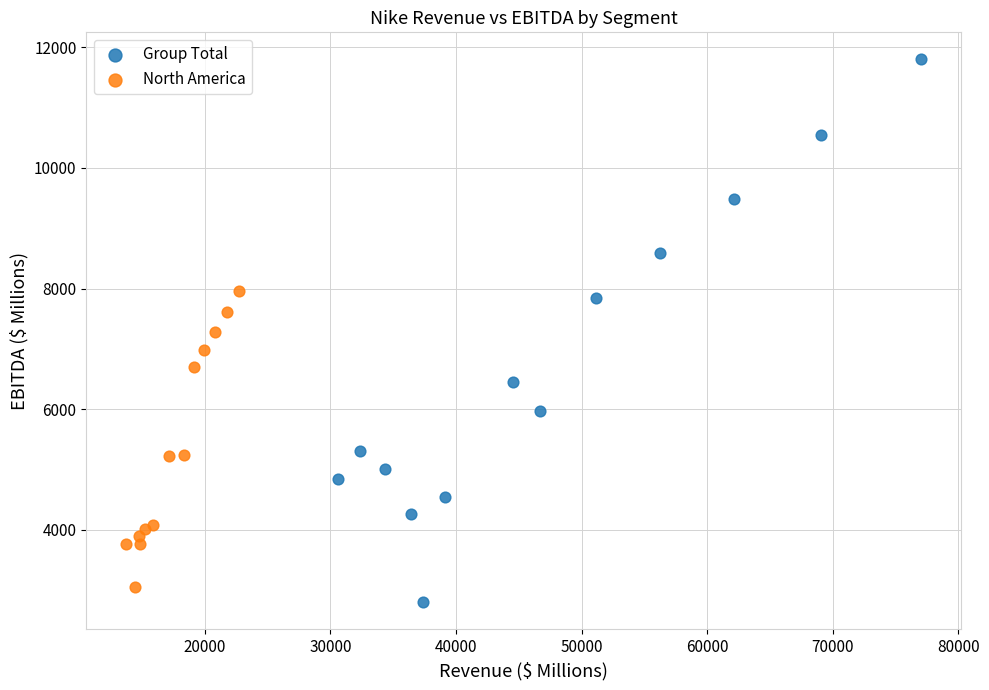

Which series reaches the maximum Y coordinate?

Group Total